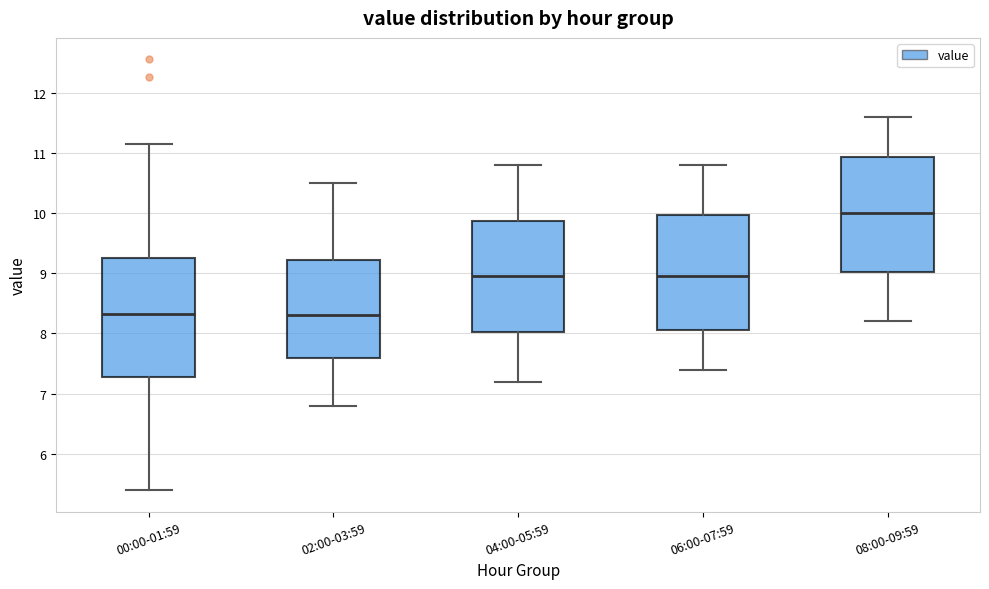

Reading left to right, transcribe this box plot: for each box, give where its median line is, the range the box spans, and where its two whiskers end, as read against the y-axis. The values are not printed on the chart, so give them approximately, as read against the axis.

00:00-01:59: median 8.3, box 7.3 to 9.3, whiskers 5.4 to 11.2
02:00-03:59: median 8.3, box 7.6 to 9.2, whiskers 6.8 to 10.5
04:00-05:59: median 9.0, box 8.0 to 9.9, whiskers 7.2 to 10.8
06:00-07:59: median 9.0, box 8.1 to 10.0, whiskers 7.4 to 10.8
08:00-09:59: median 10.0, box 9.0 to 10.9, whiskers 8.2 to 11.6